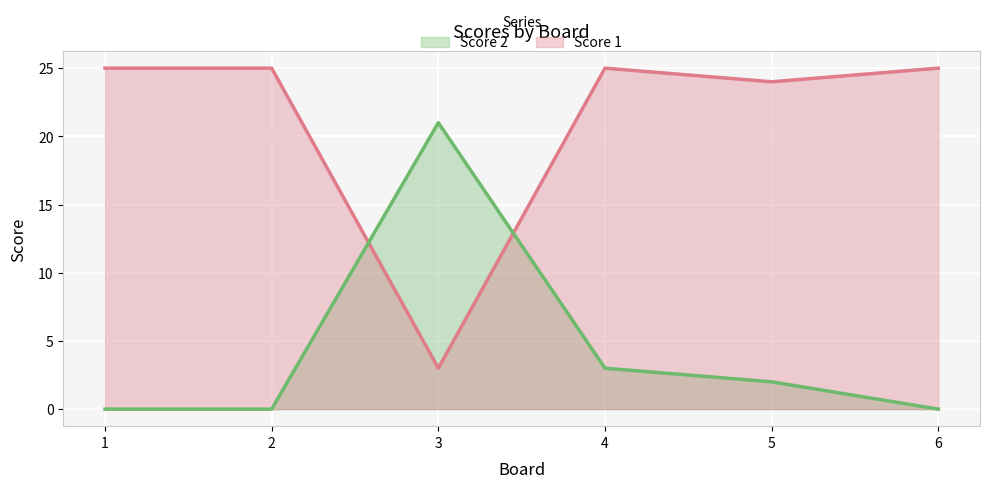

What is the difference between the Score 1 values at 1 and 5?

1